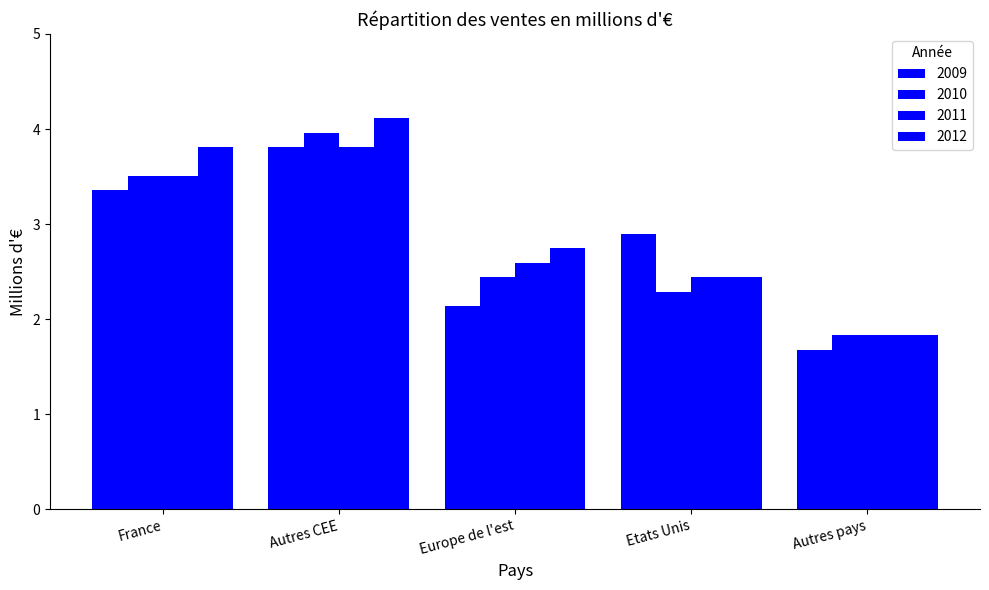

How many series are shown in this chart?

4